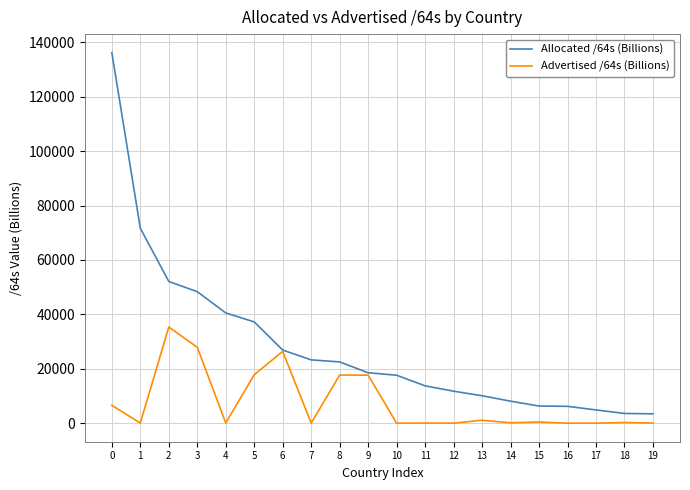

What is the maximum value shown in the chart?

136180.6